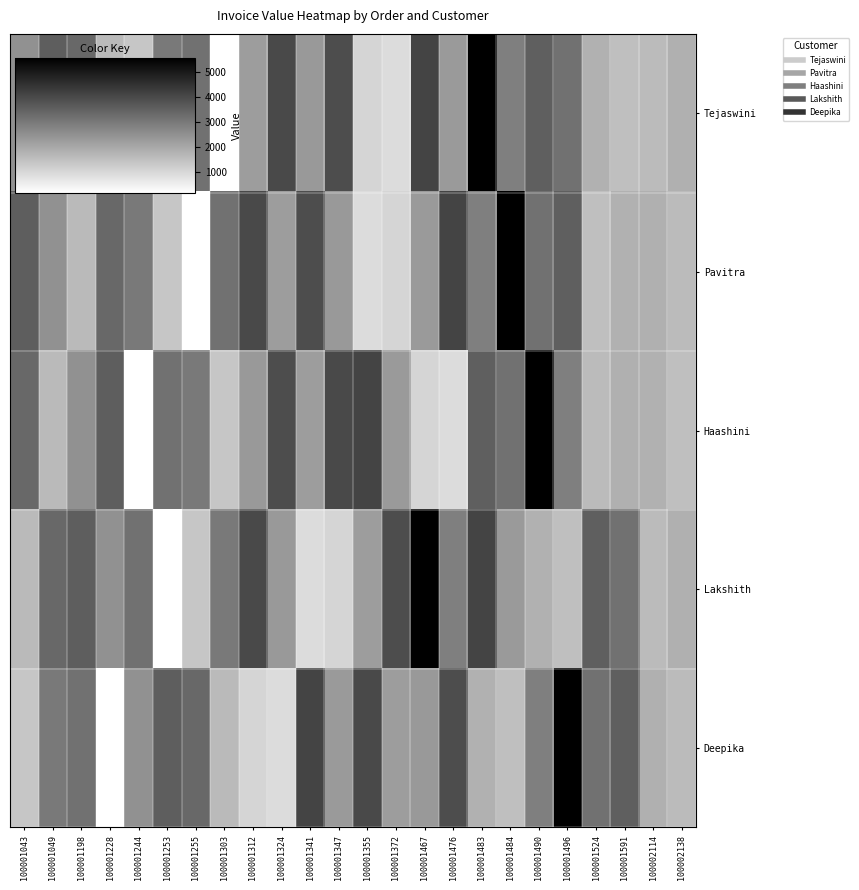

What is the greatest value displayed?

5570